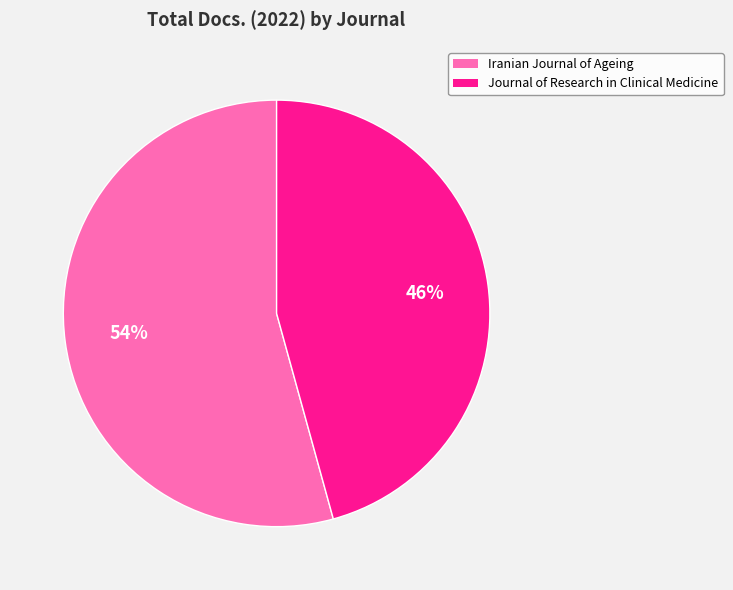

Is Iranian Journal of Ageing the majority of the pie?

Yes